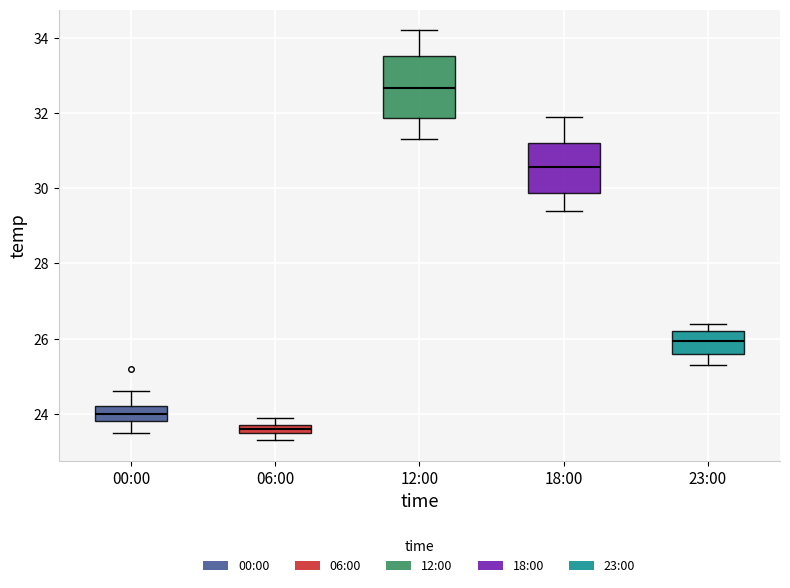

Where is the upper edge of the box for 18:00 on the y-axis? The values are not printed on the chart, so give them approximately, as read against the axis.

31.2